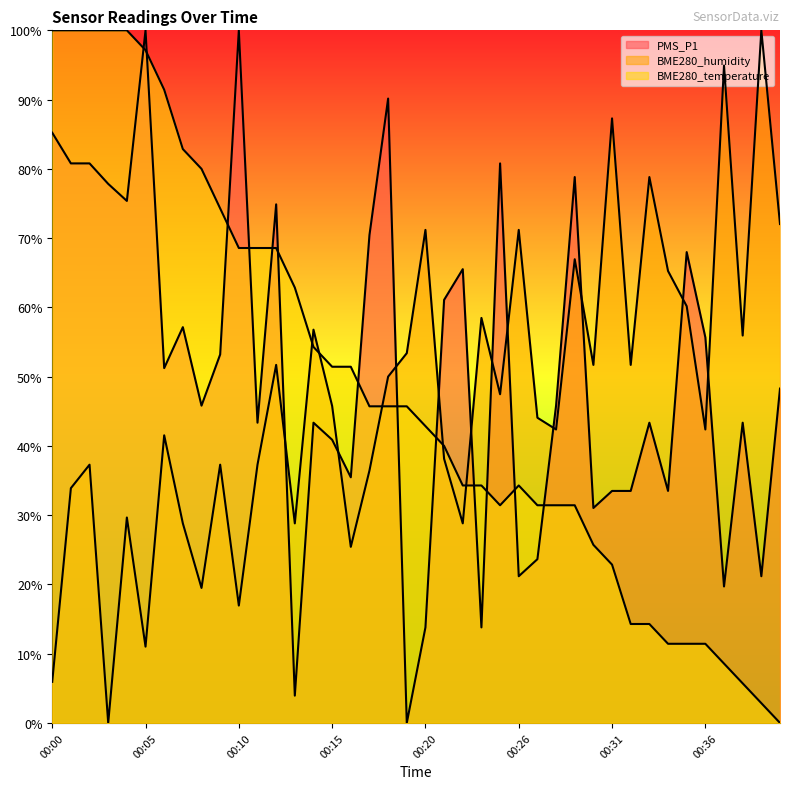

What is the difference between the highest and lowest values at 00:34?

53.8